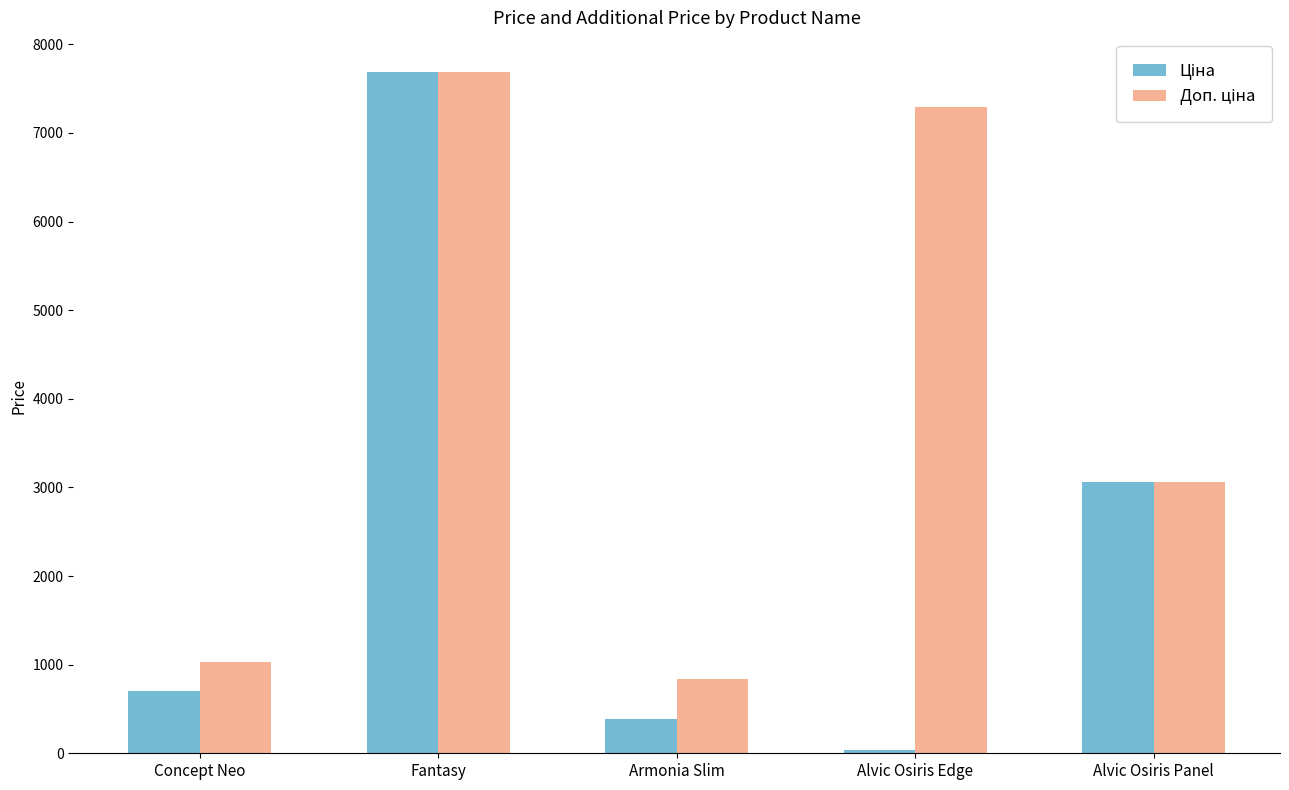

At which category is the sum across all series the highest?

Fantasy